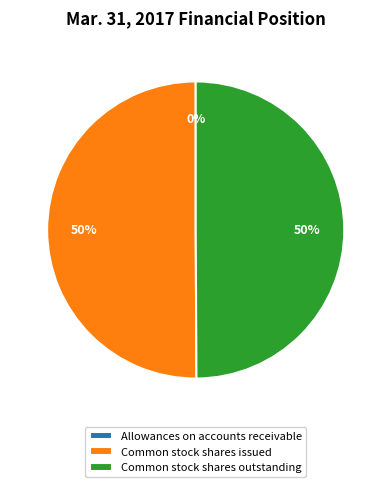

Is the sum of Common stock shares outstanding and Common stock shares issued greater than half?

Yes